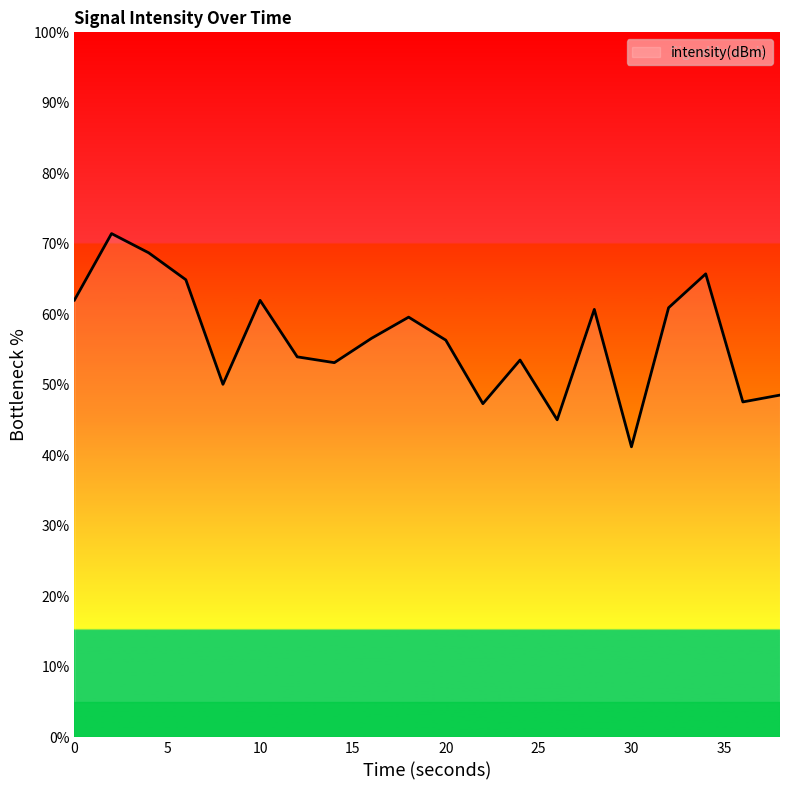

What is the maximum value shown in the chart?

71.5